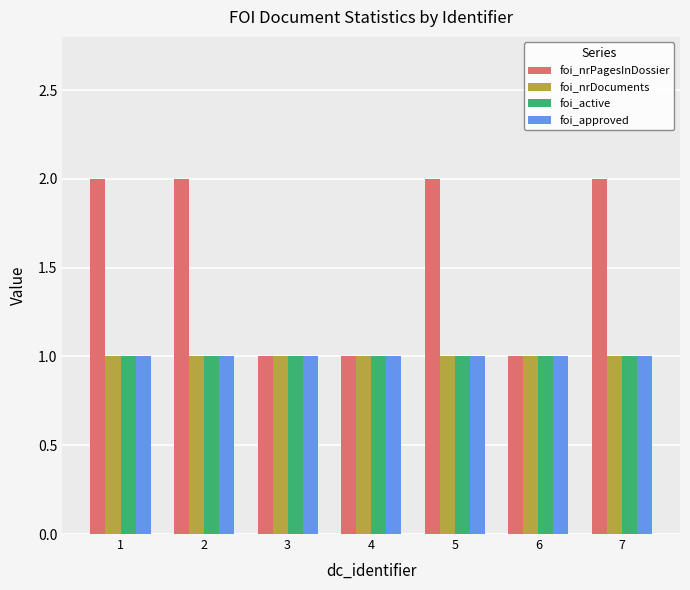

Read the foi_approved value at 1.

1